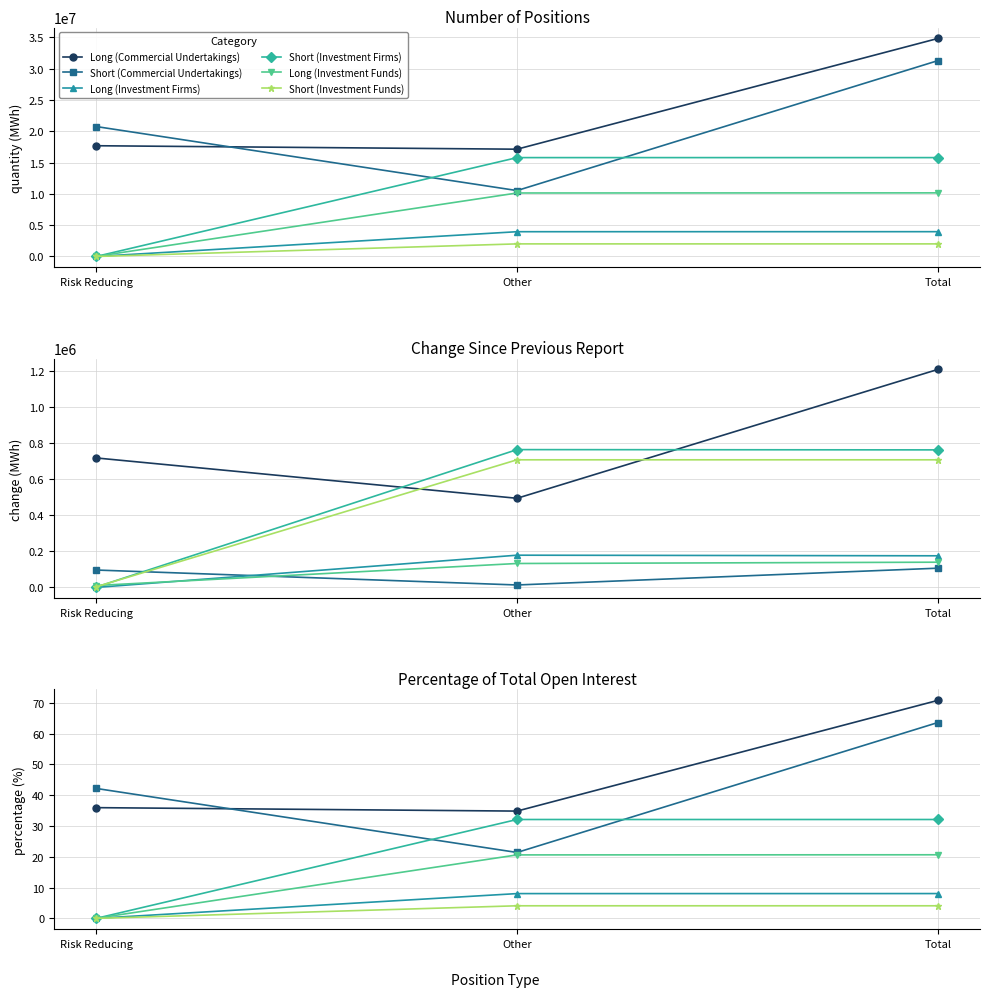

Where does the Short (Investment Funds) series first go above 4?

Other